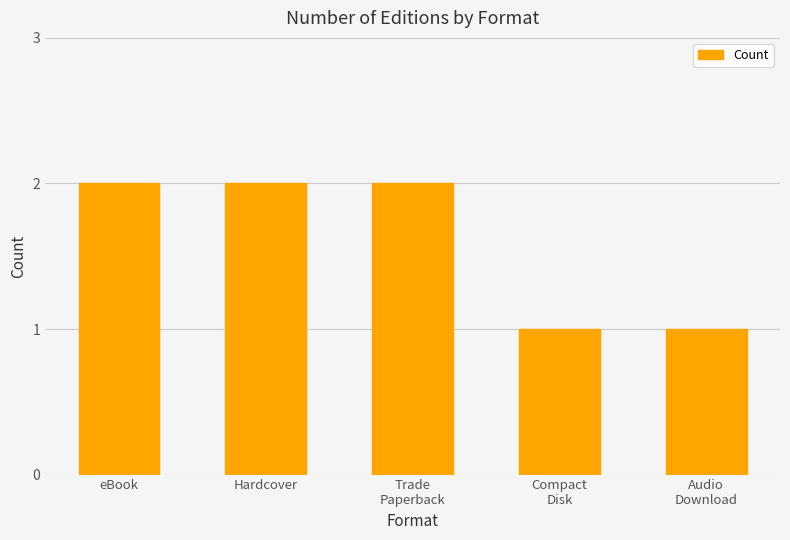

What is the sum of all values?

8